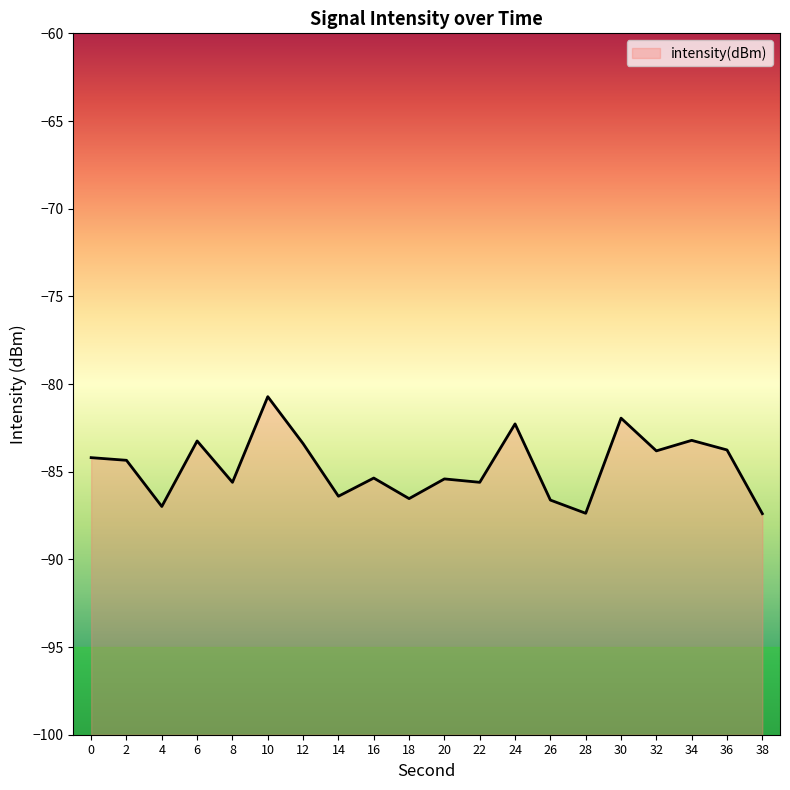

What is the average value?

-84.7